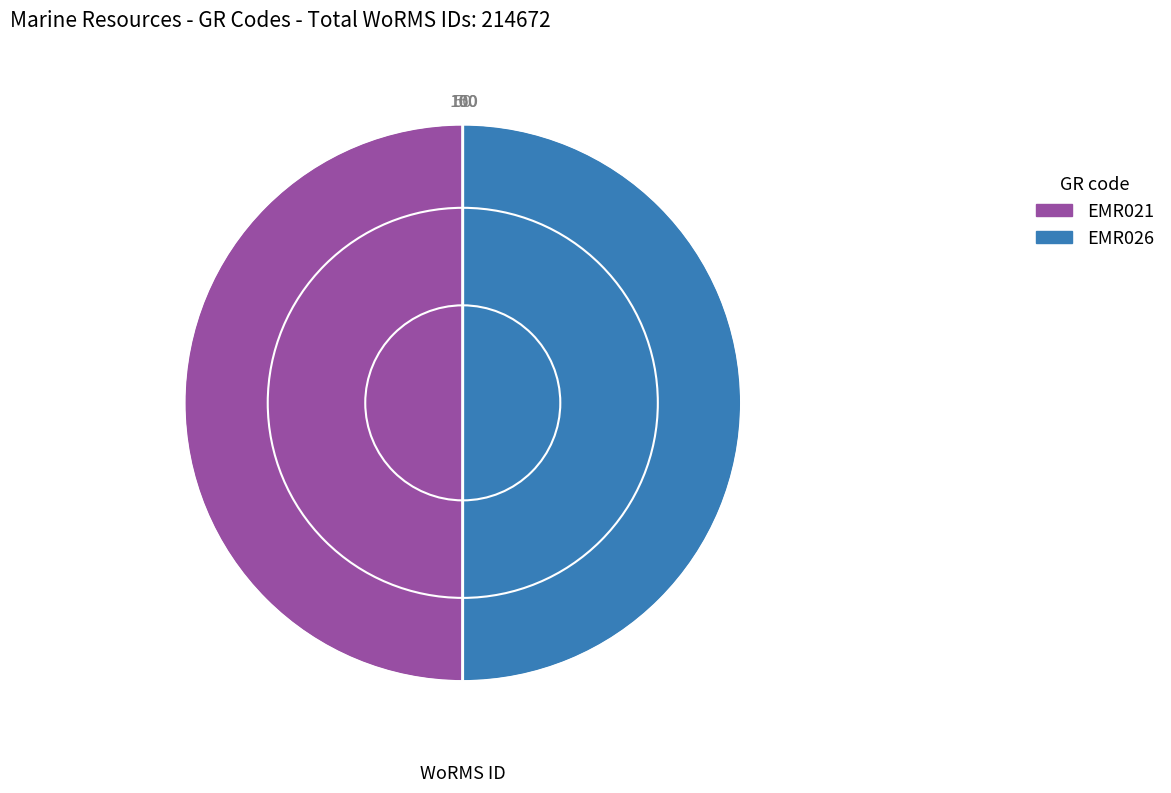

Count the number of slices in the pie.

2